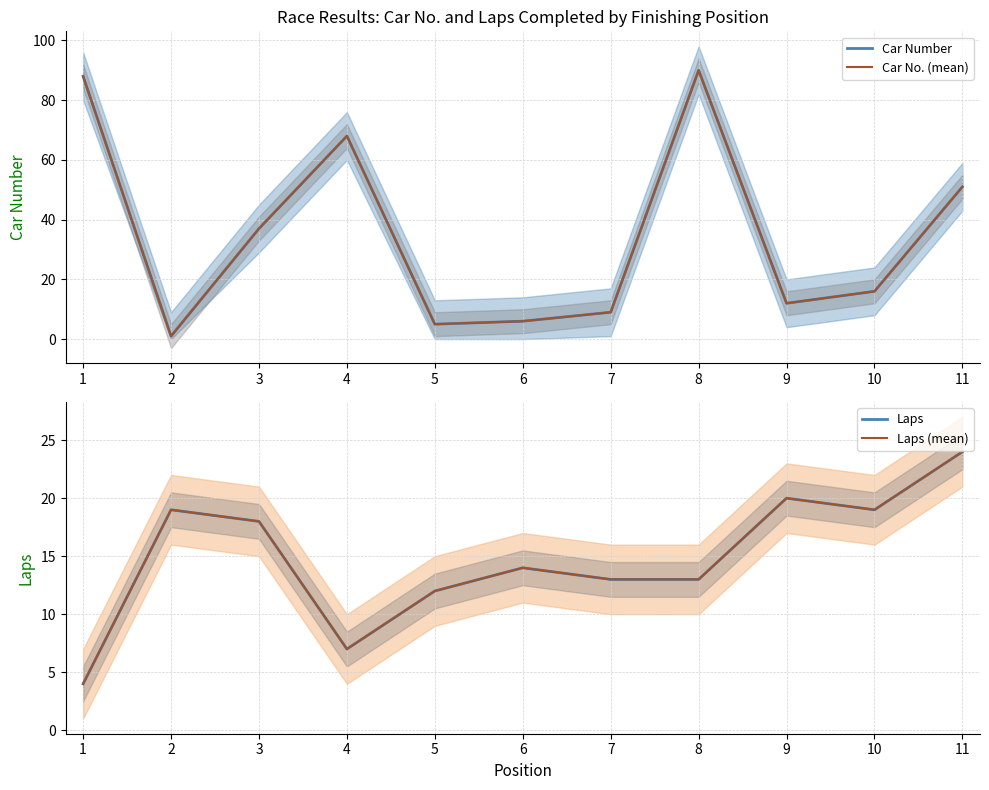

True or false: Car No. (mean) has more than 2 points higher than both neighbors.

False